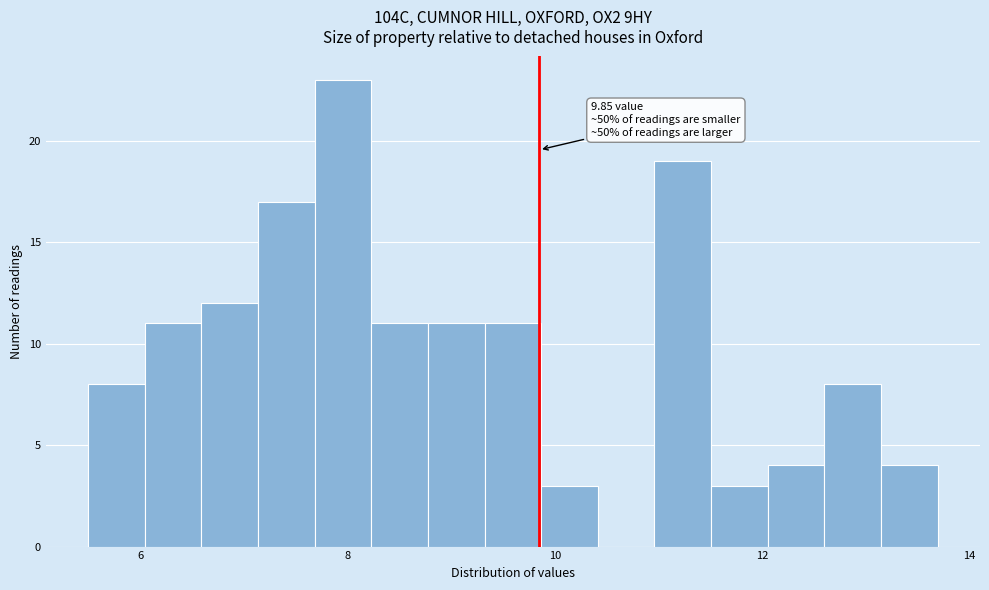

Read against the x-axis, roughly where is the centre of the tallest bar?

8.0